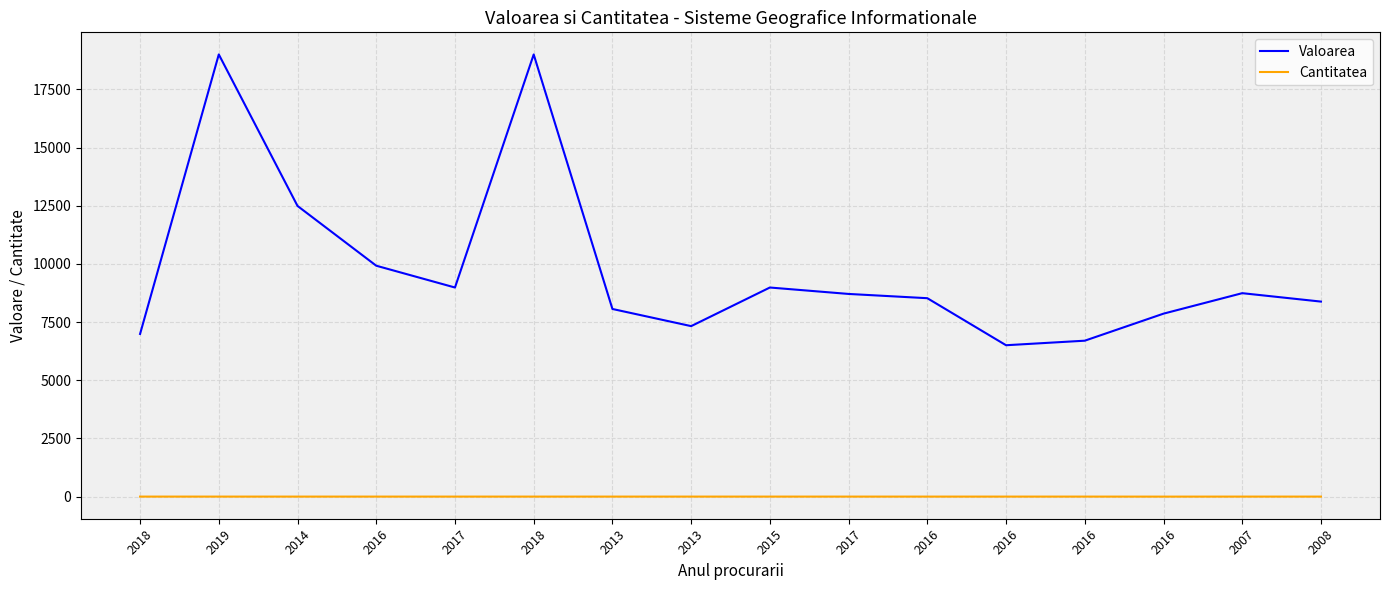

What are all the series names shown in the legend?

Valoarea, Cantitatea